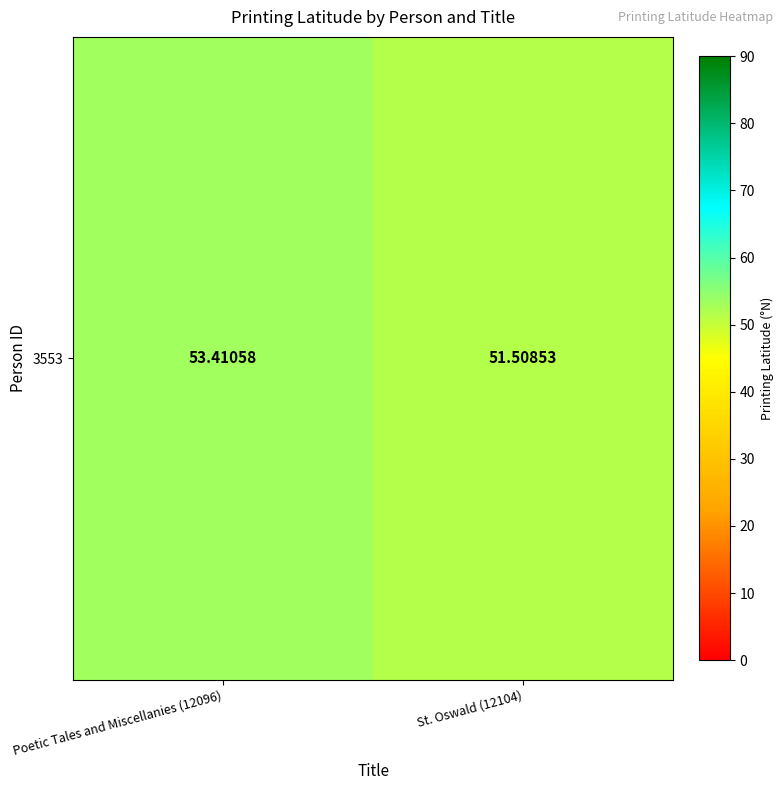

What value does the data have at St. Oswald (12104)?

51.5